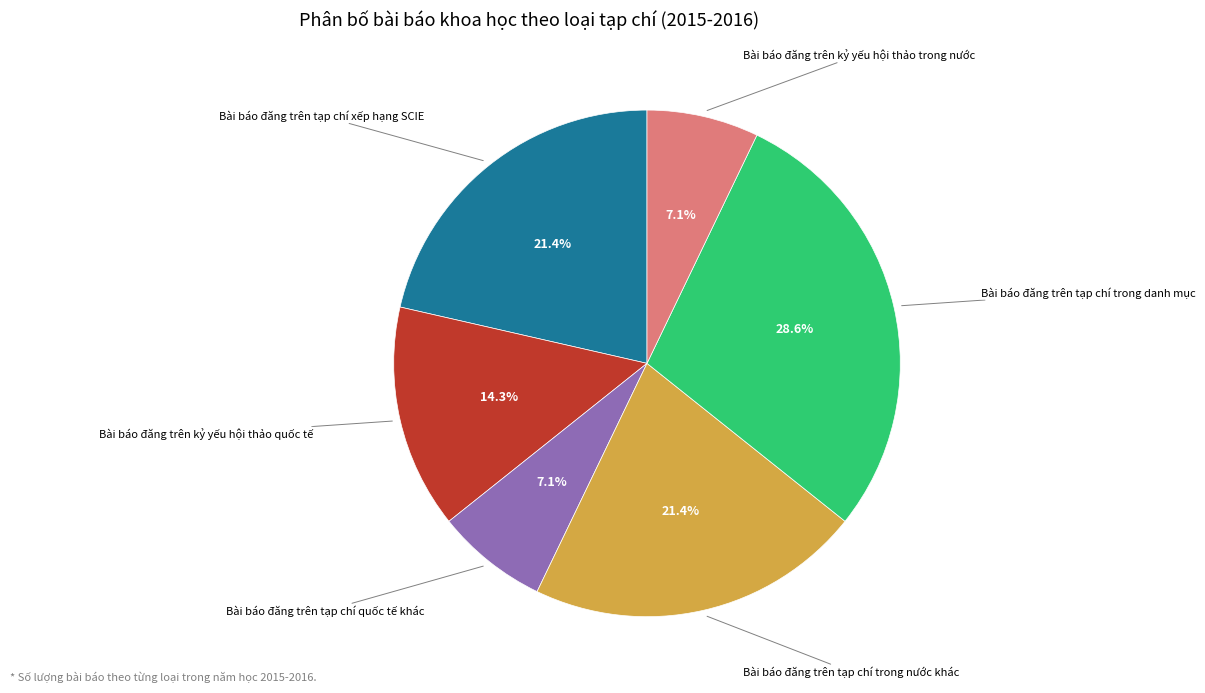

Does any single category account for the majority?

No